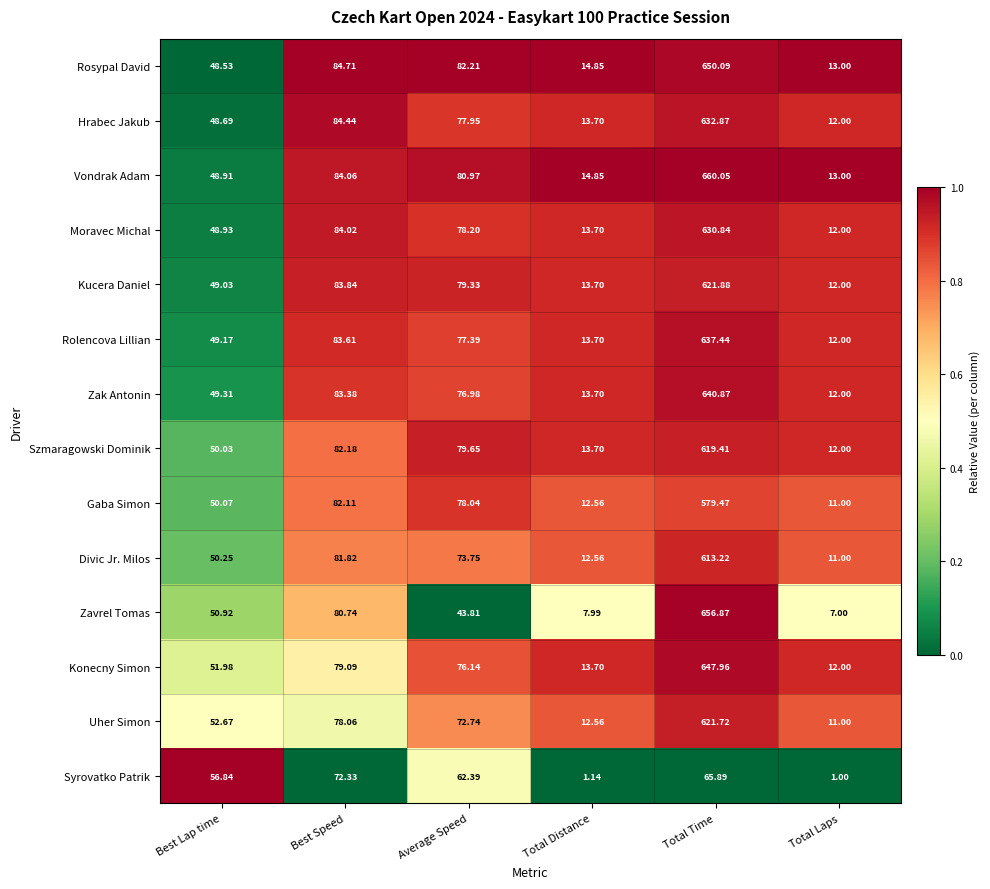

At which category does the chart reach its peak across all series?

Total Time